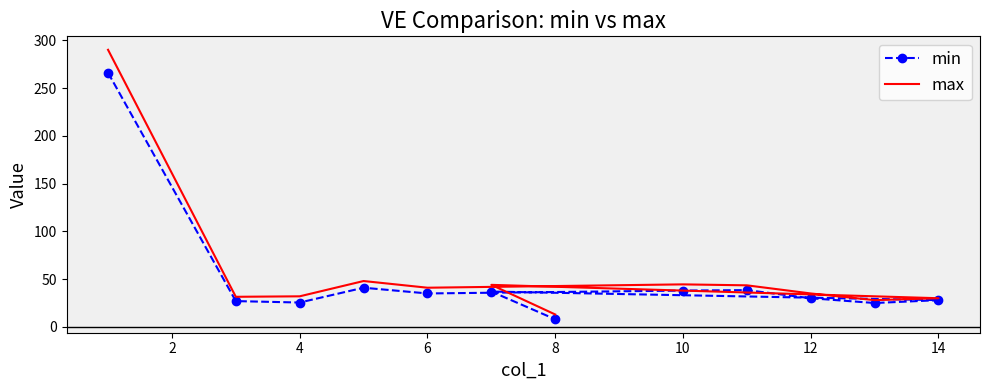

Does the chart have visible grid lines?

No